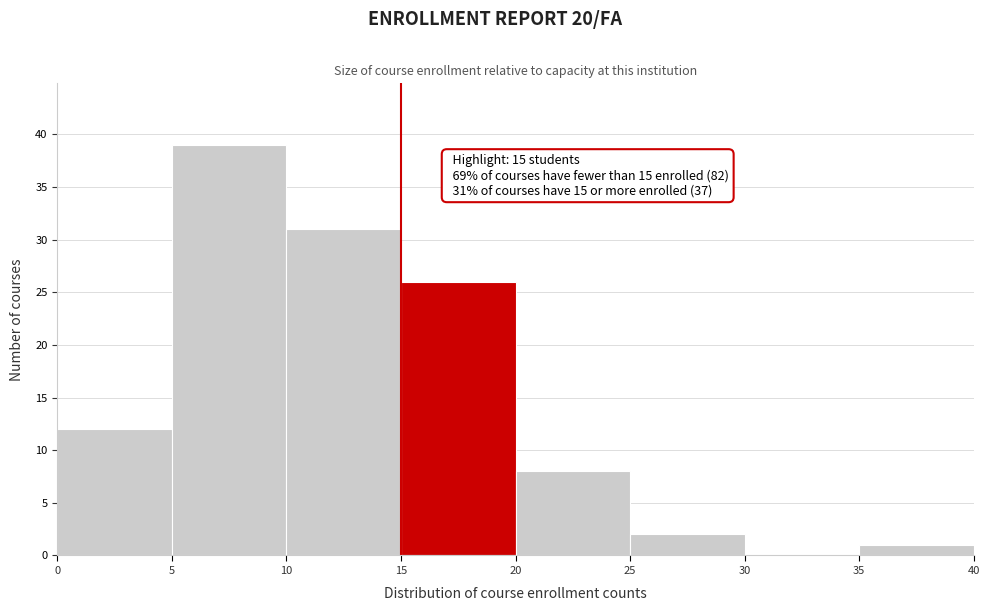

Over which range of the x-axis is the bar tallest?

5 to 10